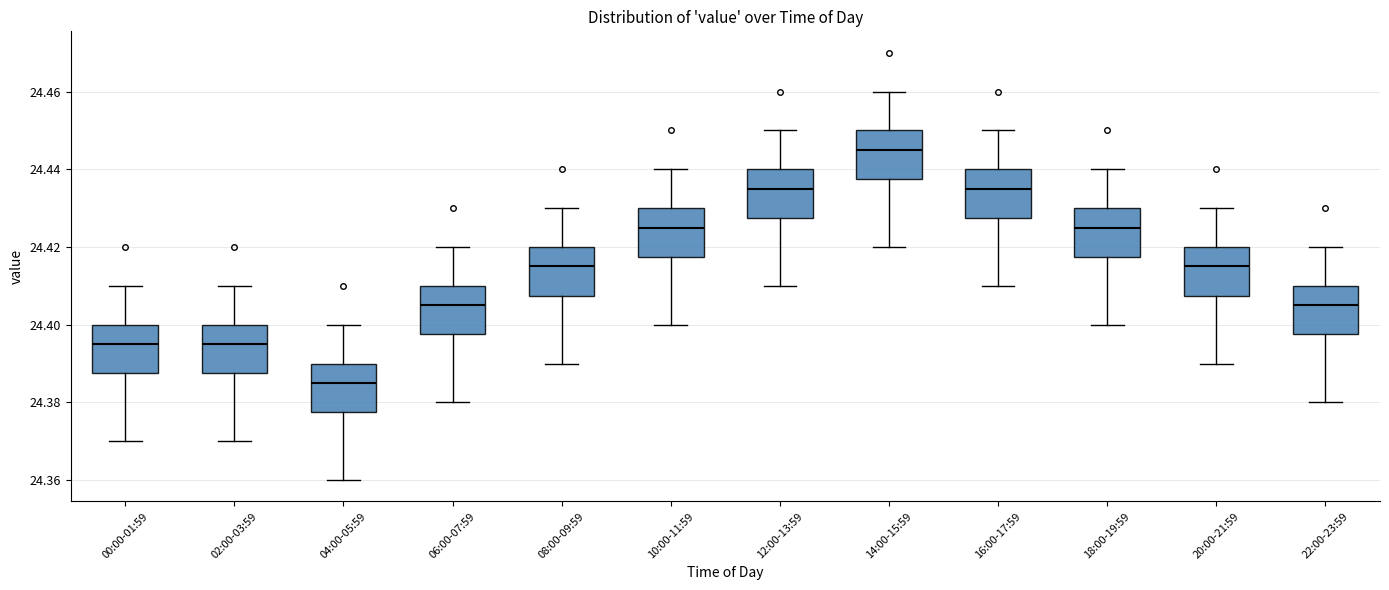

Reading left to right, transcribe this box plot: for each box, give where its median line is, the range the box spans, and where its two whiskers end, as read against the y-axis. The values are not printed on the chart, so give them approximately, as read against the axis.

00:00-01:59: median 24.396, box 24.388 to 24.400, whiskers 24.370 to 24.410
02:00-03:59: median 24.396, box 24.388 to 24.400, whiskers 24.370 to 24.410
04:00-05:59: median 24.386, box 24.378 to 24.390, whiskers 24.360 to 24.400
06:00-07:59: median 24.406, box 24.398 to 24.410, whiskers 24.380 to 24.420
08:00-09:59: median 24.416, box 24.408 to 24.420, whiskers 24.390 to 24.430
10:00-11:59: median 24.426, box 24.418 to 24.430, whiskers 24.400 to 24.440
12:00-13:59: median 24.436, box 24.428 to 24.440, whiskers 24.410 to 24.450
14:00-15:59: median 24.446, box 24.438 to 24.450, whiskers 24.420 to 24.460
16:00-17:59: median 24.436, box 24.428 to 24.440, whiskers 24.410 to 24.450
18:00-19:59: median 24.426, box 24.418 to 24.430, whiskers 24.400 to 24.440
20:00-21:59: median 24.416, box 24.408 to 24.420, whiskers 24.390 to 24.430
22:00-23:59: median 24.406, box 24.398 to 24.410, whiskers 24.380 to 24.420